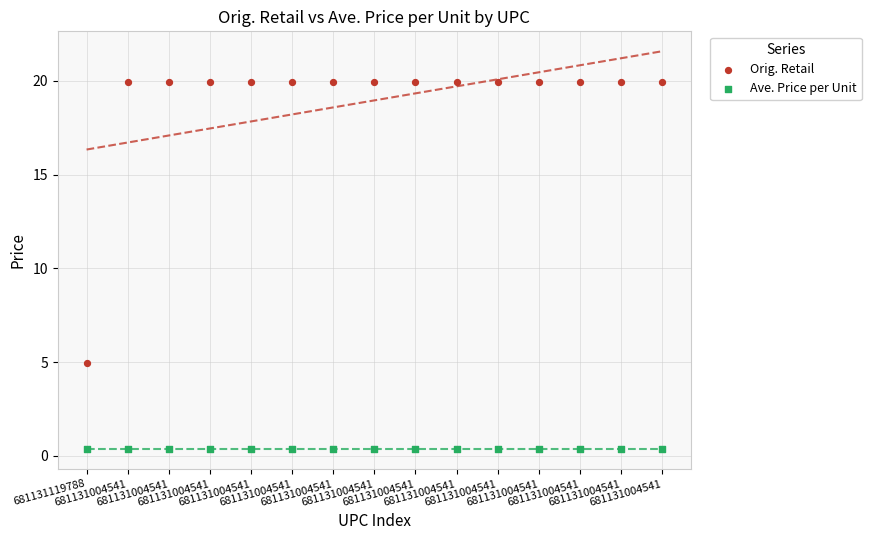

Which series reaches the minimum Y coordinate?

Ave. Price per Unit